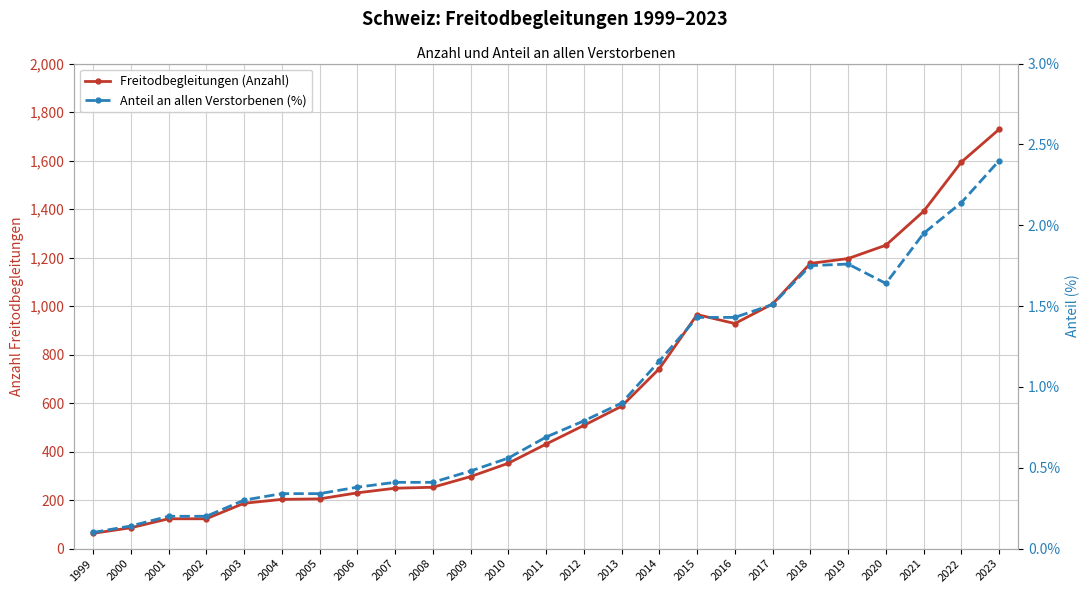

List the series in order of their peak value, highest first.

Freitodbegleitungen (Anzahl), Anteil an allen Verstorbenen (%)